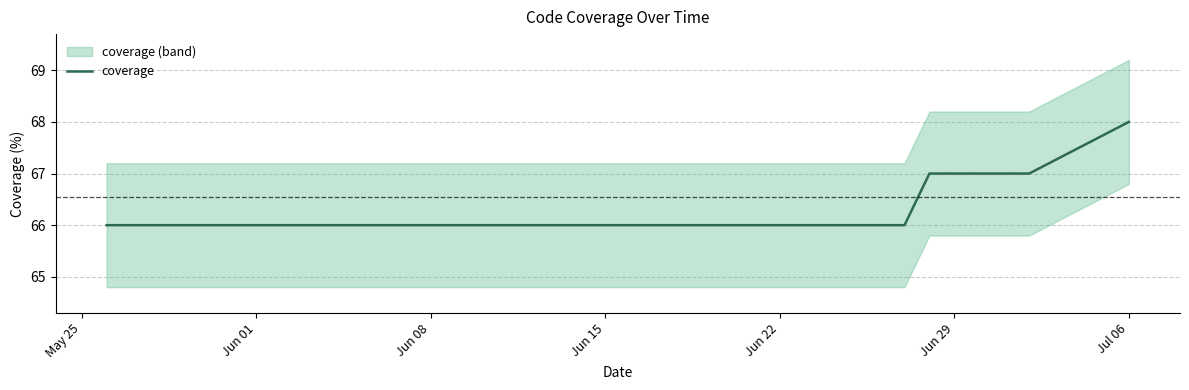

Is it true that coverage equals 66 at Jun 01?

True